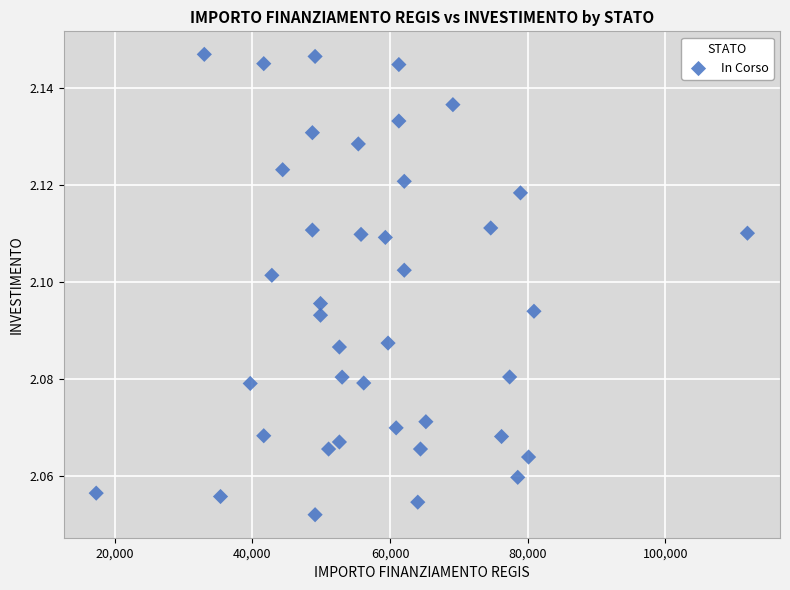

What is the range of X values (max minus min)?

94665.7